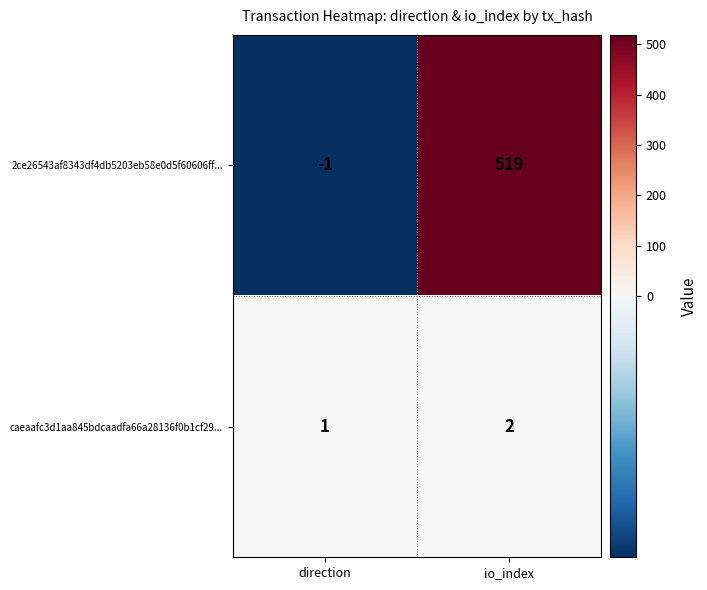

Is it true that caeaafc3d1aa845bdcaadfa66a28136f0b1cf29... equals 1 at direction?

True